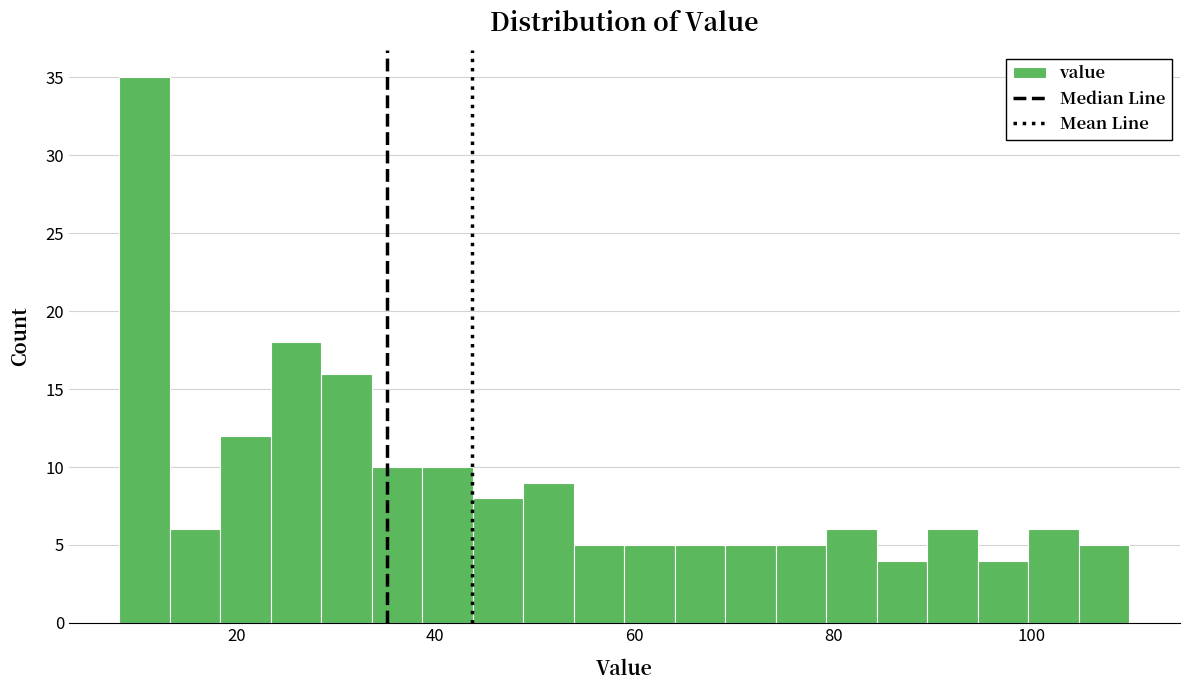

Around what value on the x-axis is the tallest bar? Give the approximate position of its centre, as read against the axis.

10